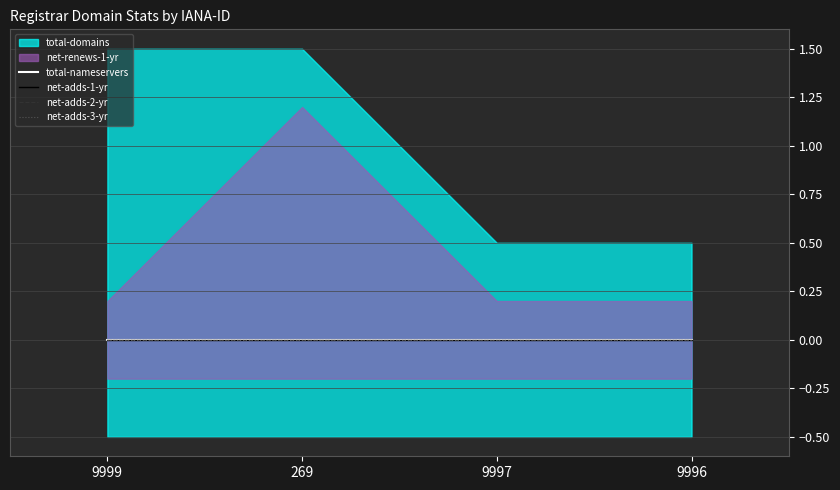

True or false: total-domains and net-adds-1-yr intersect in this chart.

False